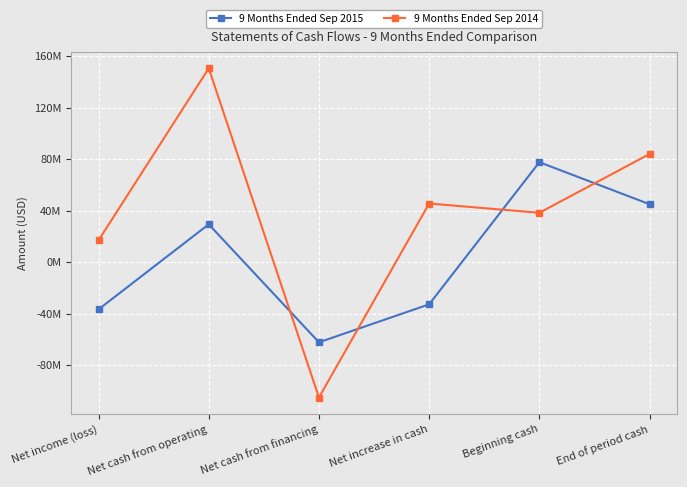

Where is the first local maximum for 9 Months Ended Sep 2015?

Net cash from operating